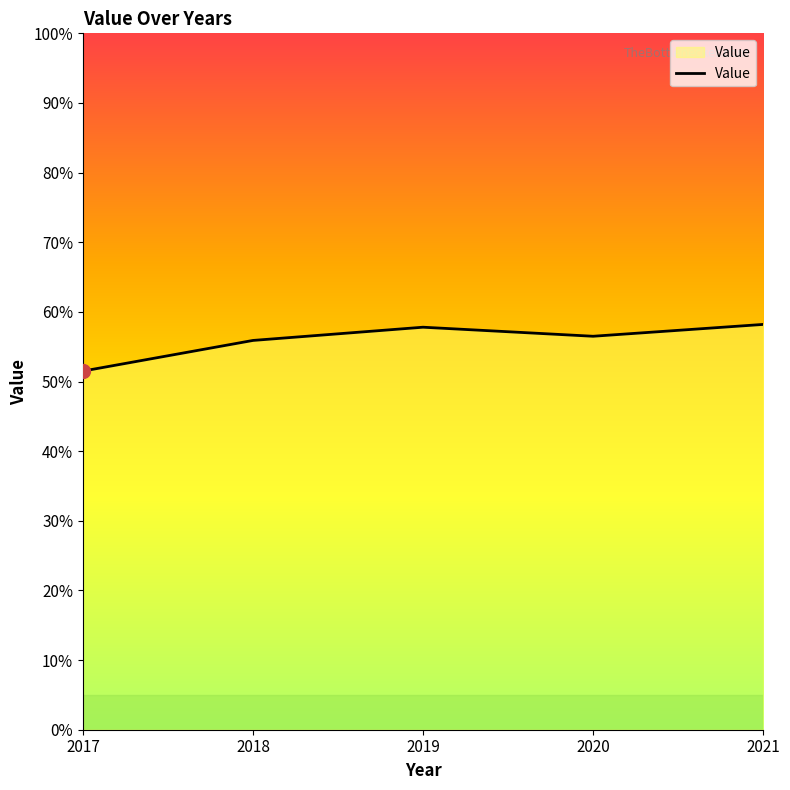

Is it true that the value at 2017 is 91.4?

False